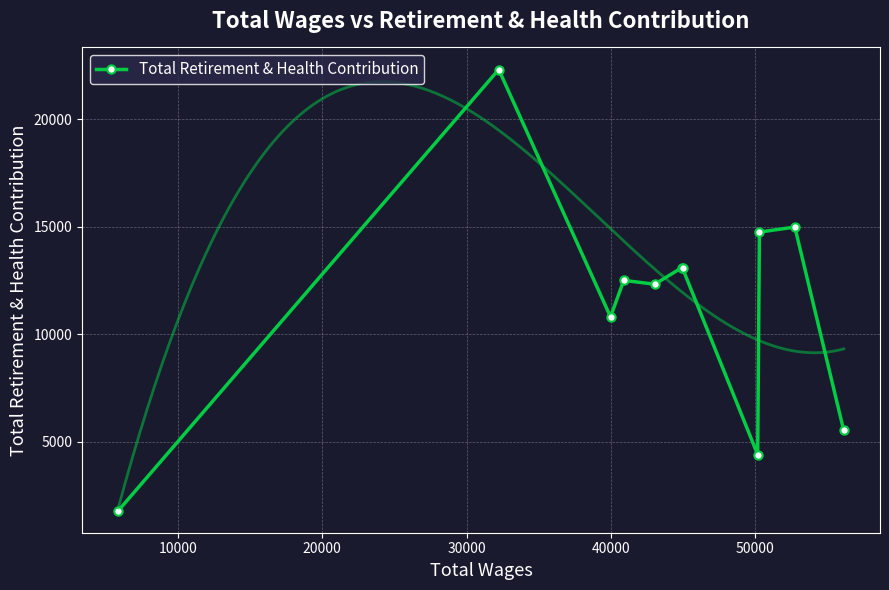

True or false: Total Retirement & Health Contribution has more than 2 interior local peaks.

True